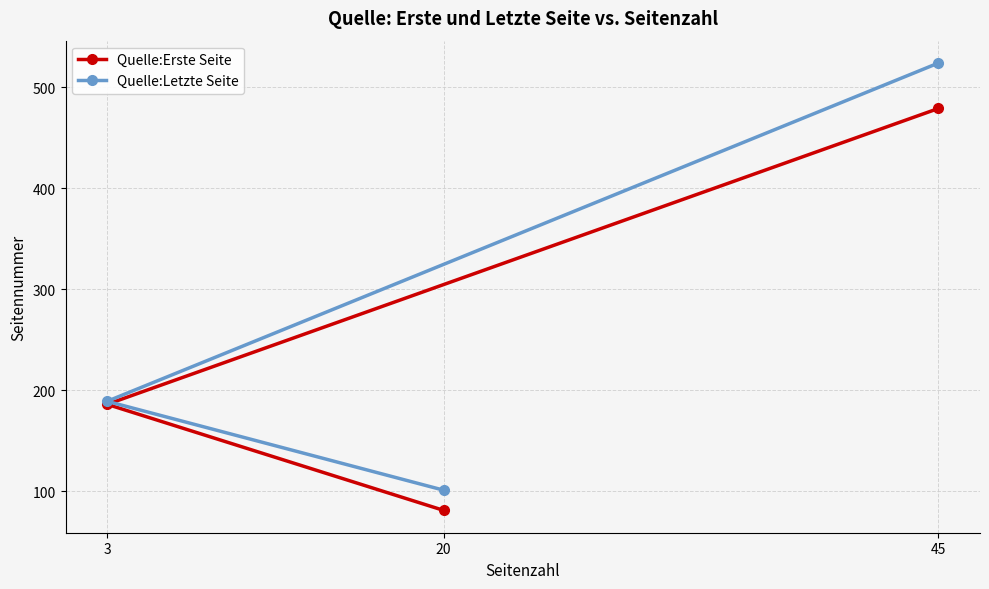

What is the smallest value displayed?

81